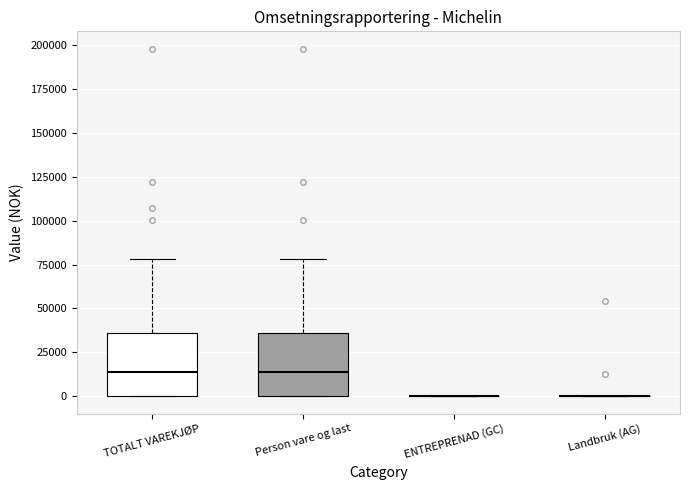

Reading left to right, read every box against the y-axis: the position of its median line, the range the box covers, and the ends of its whiskers. The values are not printed on the chart, so give them approximately, as read against the axis.

TOTALT VAREKJØP: median 15000, box 0 to 35000, whiskers 0 to 80000
Person vare og last: median 15000, box 0 to 35000, whiskers 0 to 80000
ENTREPRENAD (GC): box collapsed to a line at 0, whiskers 0 to 0
Landbruk (AG): box collapsed to a line at 0, whiskers 0 to 0